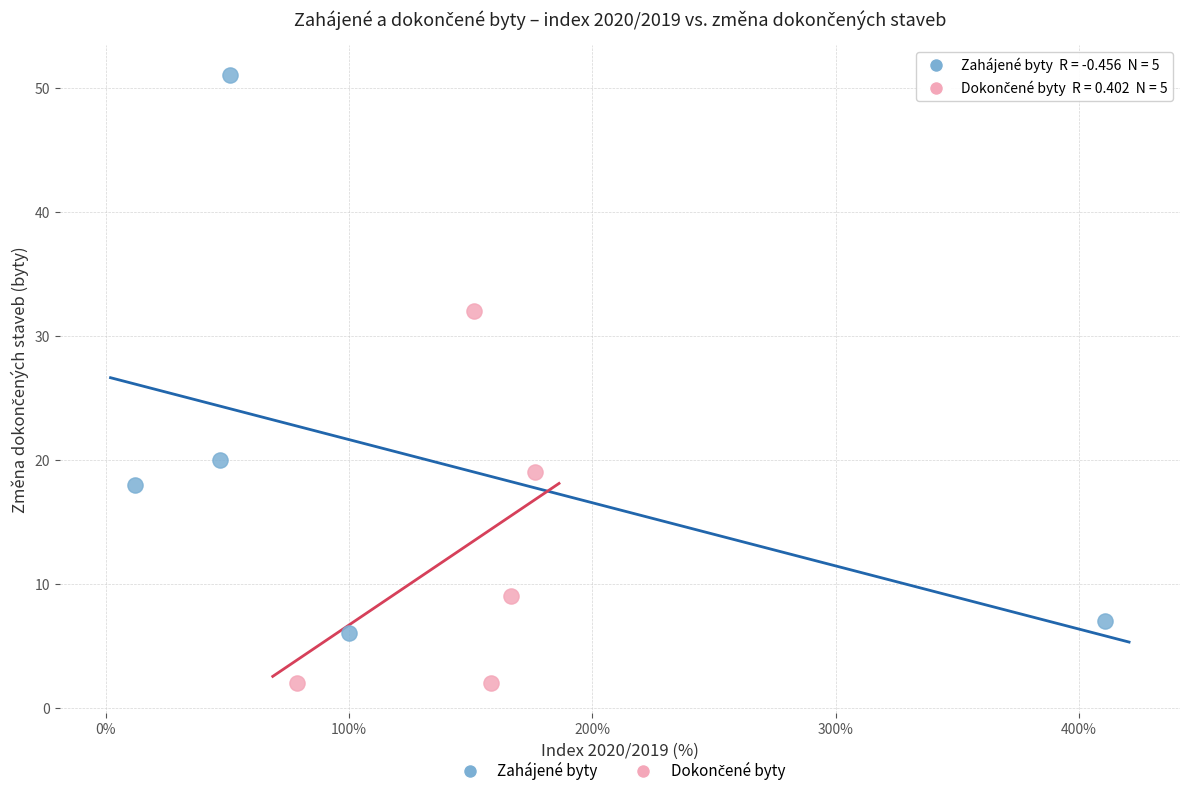

Which series has the widest spread of Y values?

Zahájené byty